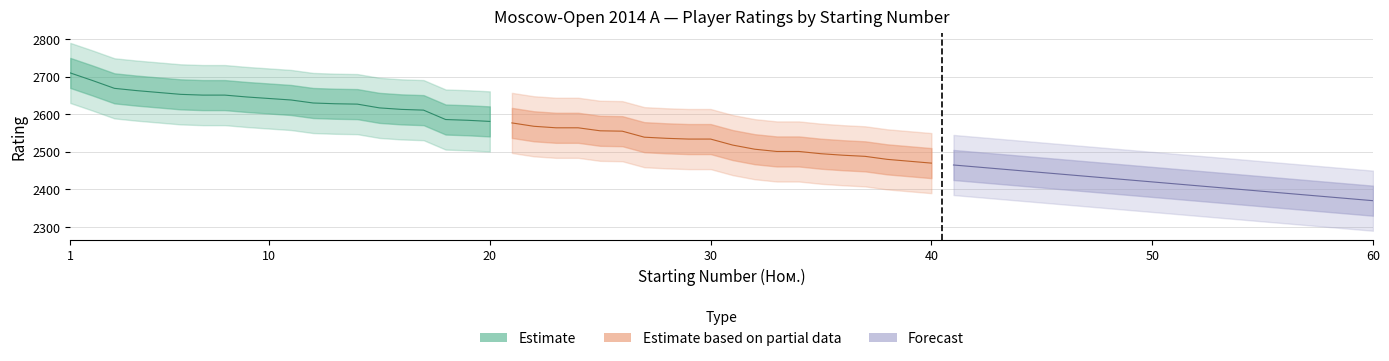

At how many categories does at least one series exceed 2672?

2